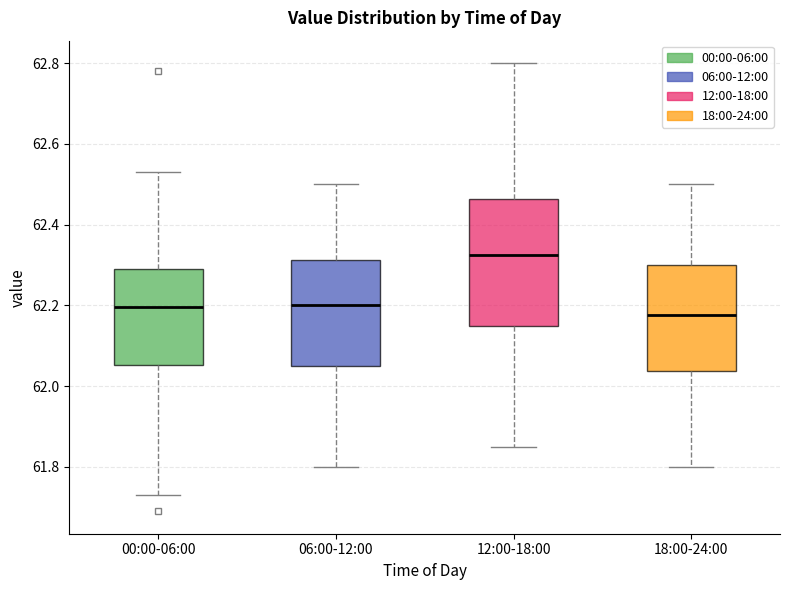

Which box has the lowest median line?

18:00-24:00